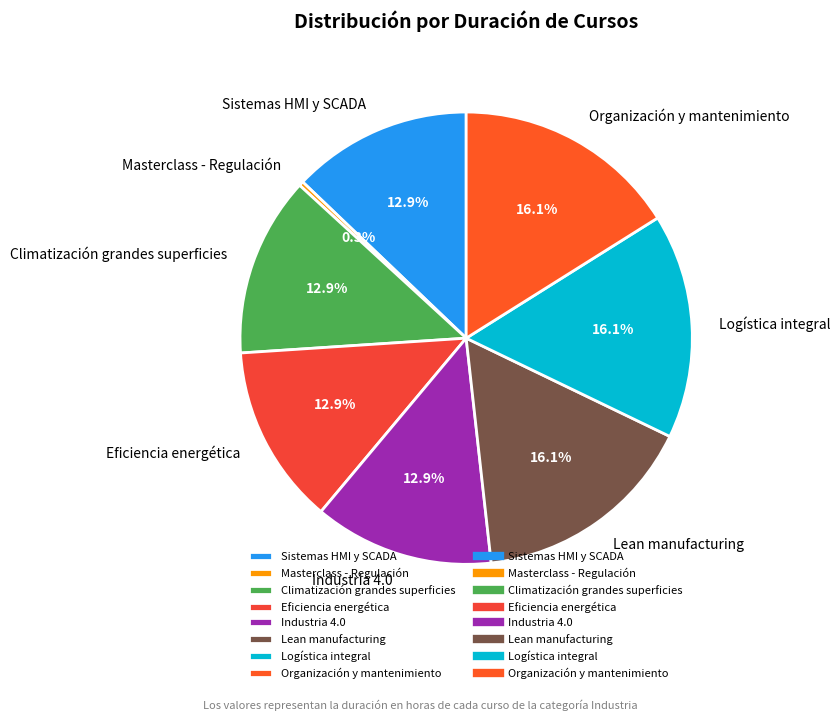

Is there a majority slice in this chart?

No